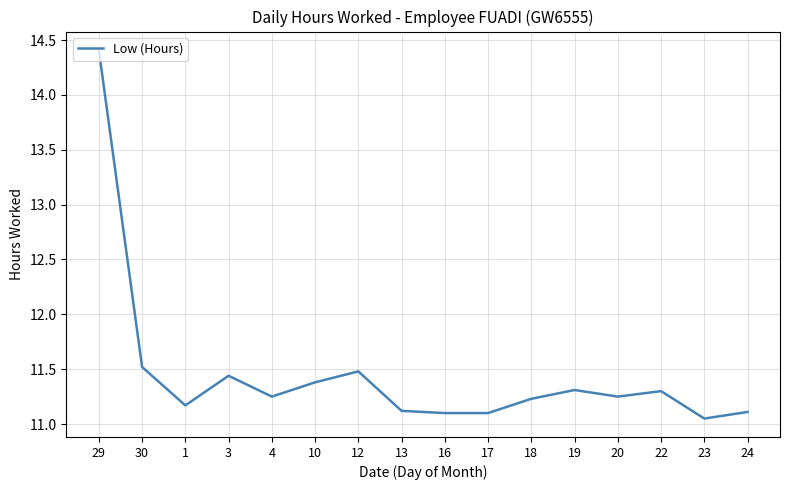

The value at 24 is 15.5. True or false?

False